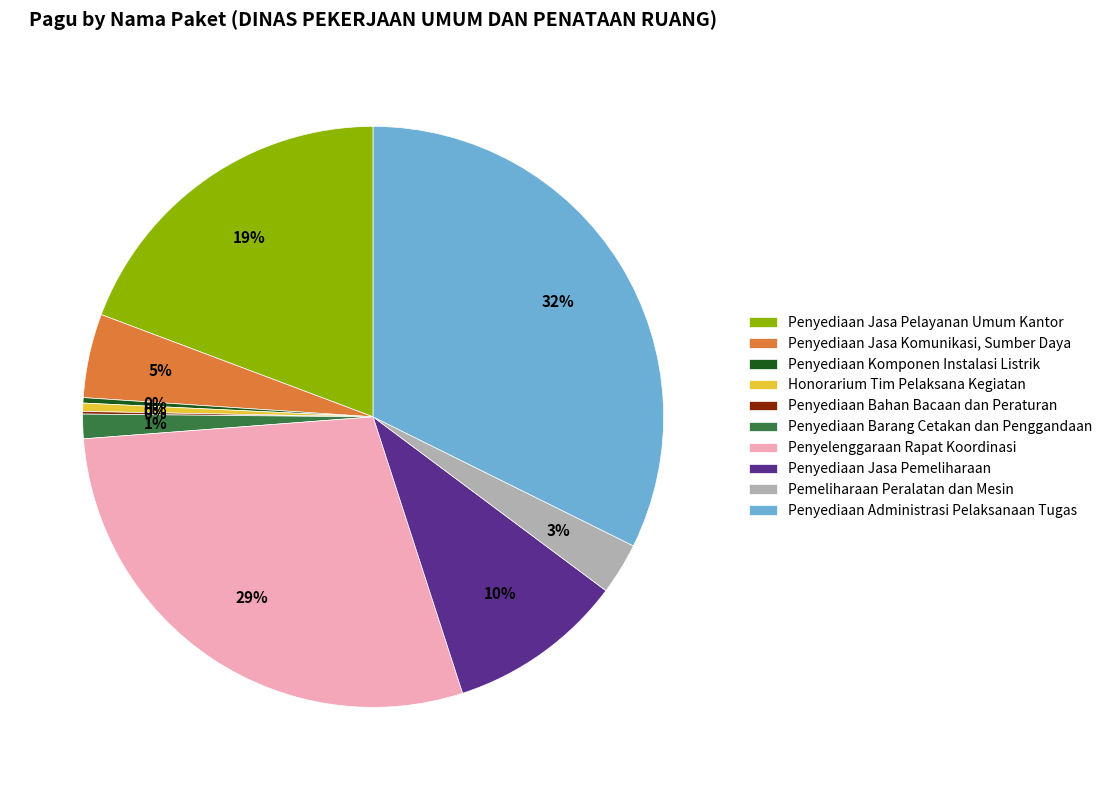

Does Penyediaan Barang Cetakan dan Penggandaan account for over 50% of the chart?

No